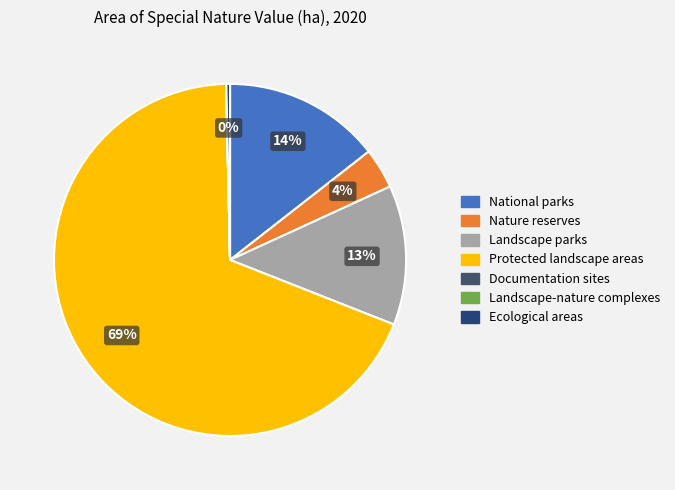

To the nearest percent, what is the average slice percentage?

14%